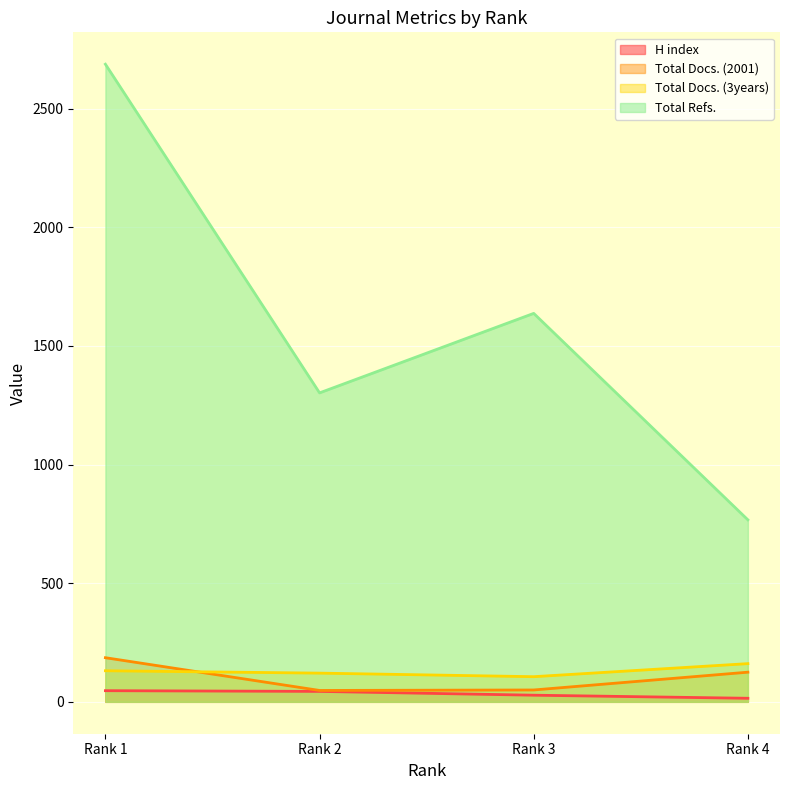

What is the sum of the Total Refs. values at Rank 2 and Rank 1?

3989